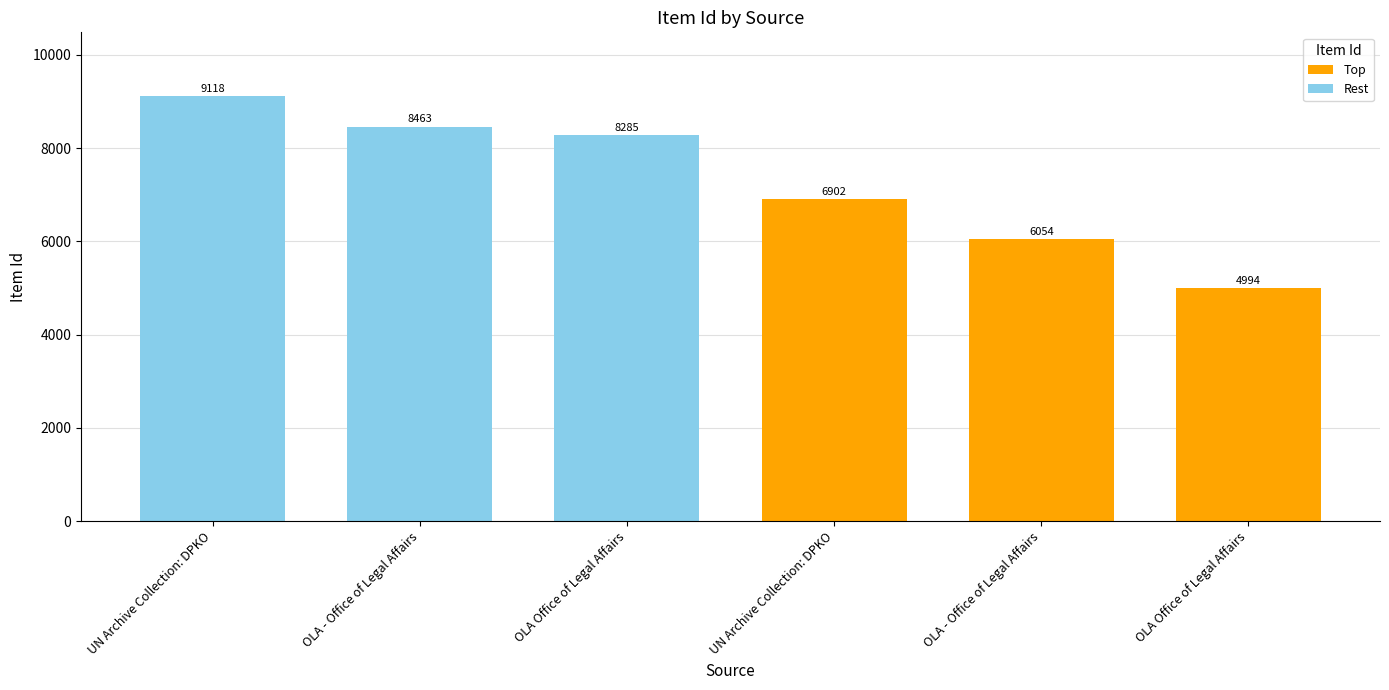

At how many categories does at least one series exceed 8857?

1